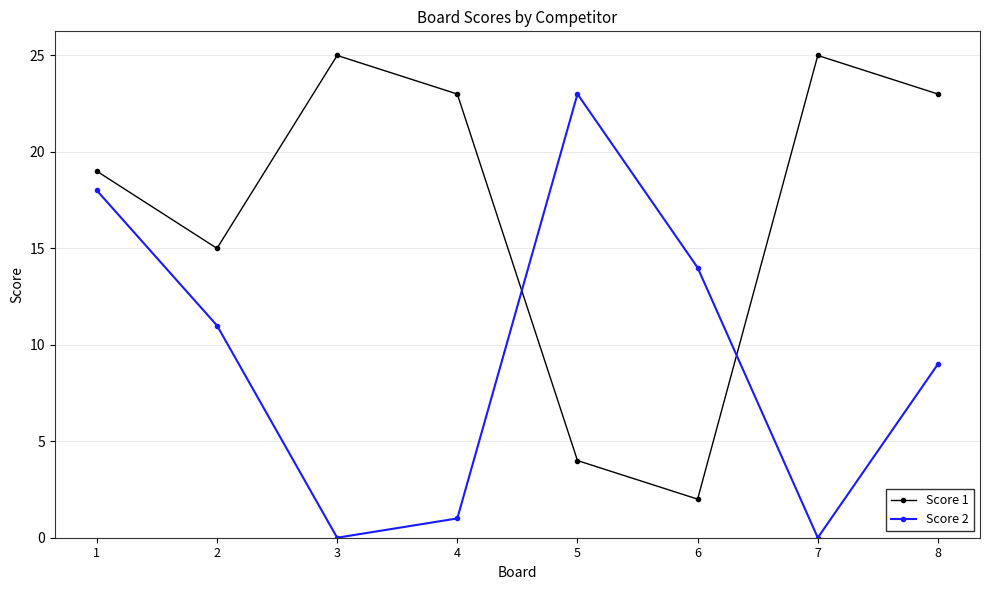

Where is Score 1 nearest to the value 13?

2